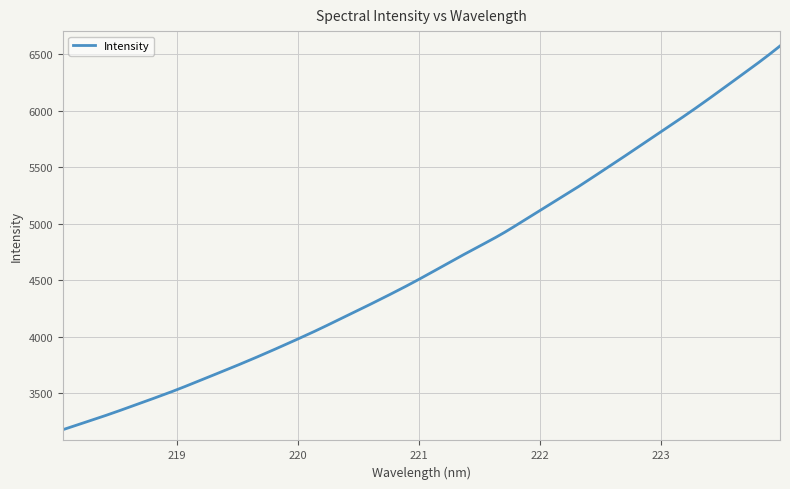

What is the smallest value displayed?

3178.4